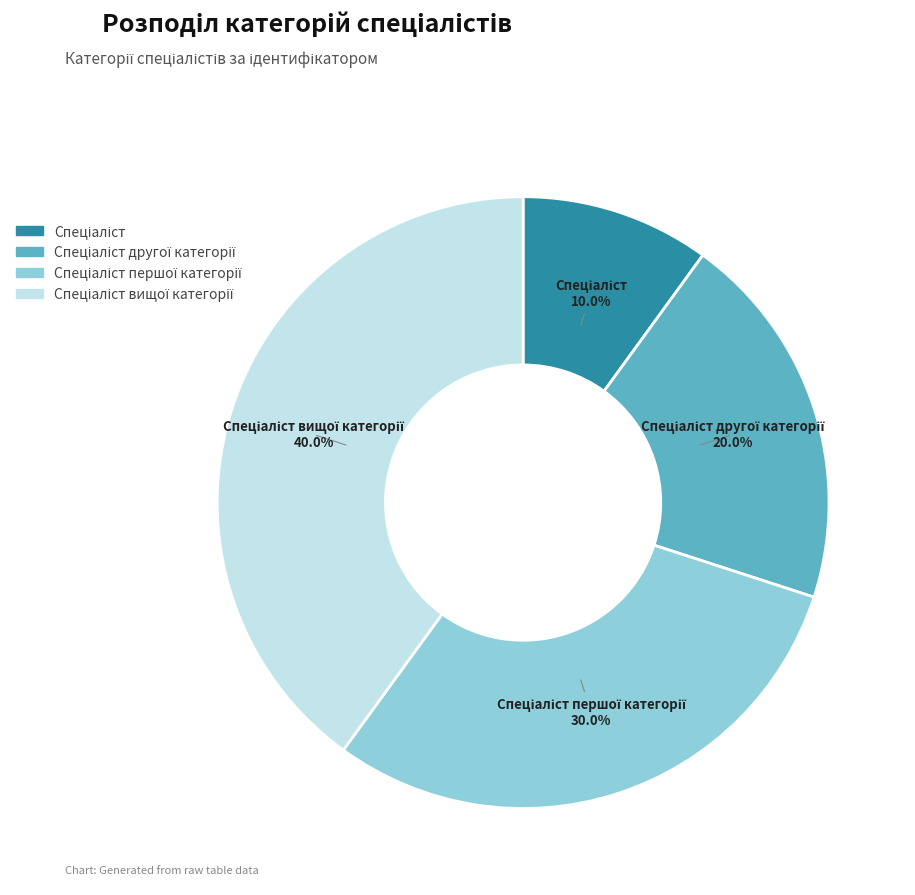

Is there a majority slice in this chart?

No